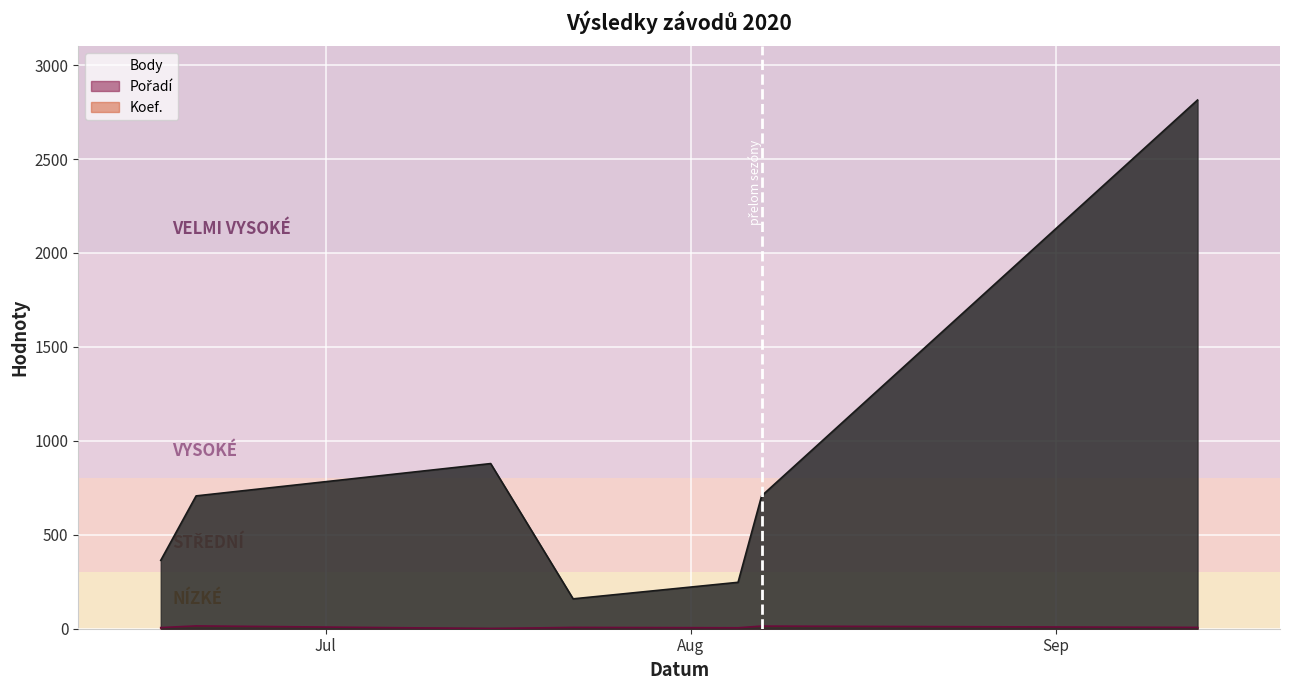

What is the label of the 5th point from the left?

2020-08-05